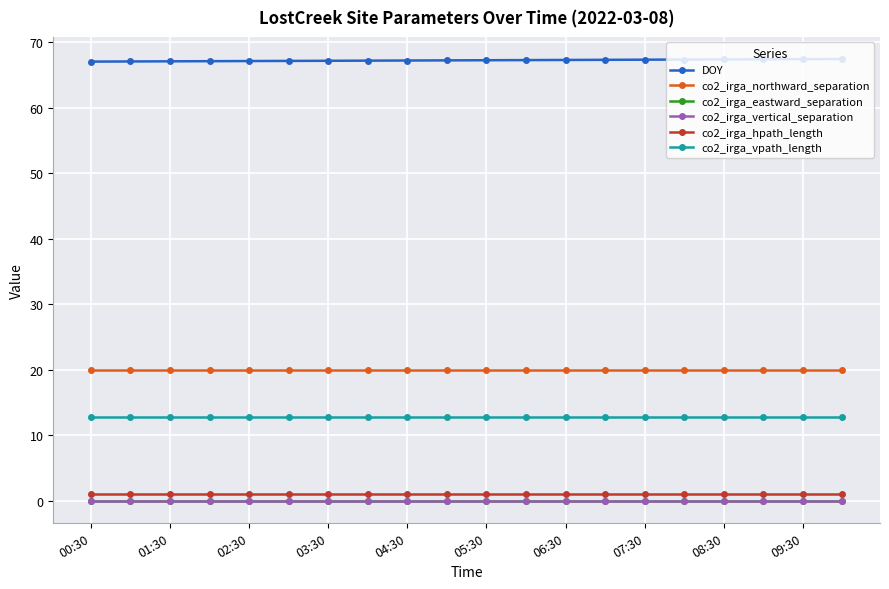

What is the value of the co2_irga_hpath_length point at the 9th from the left?

0.9